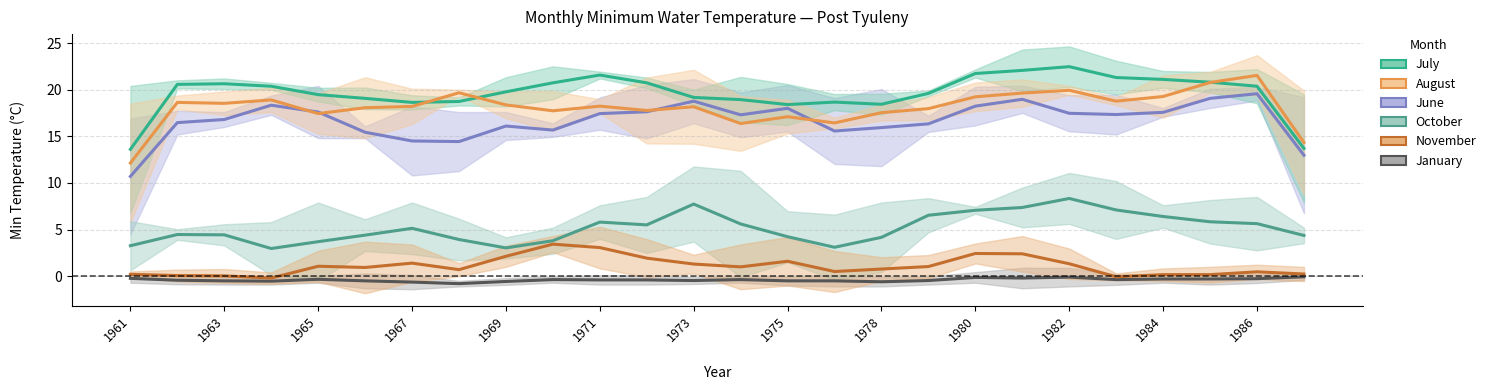

What is the value of the August point at the 8th from the left?

19.7